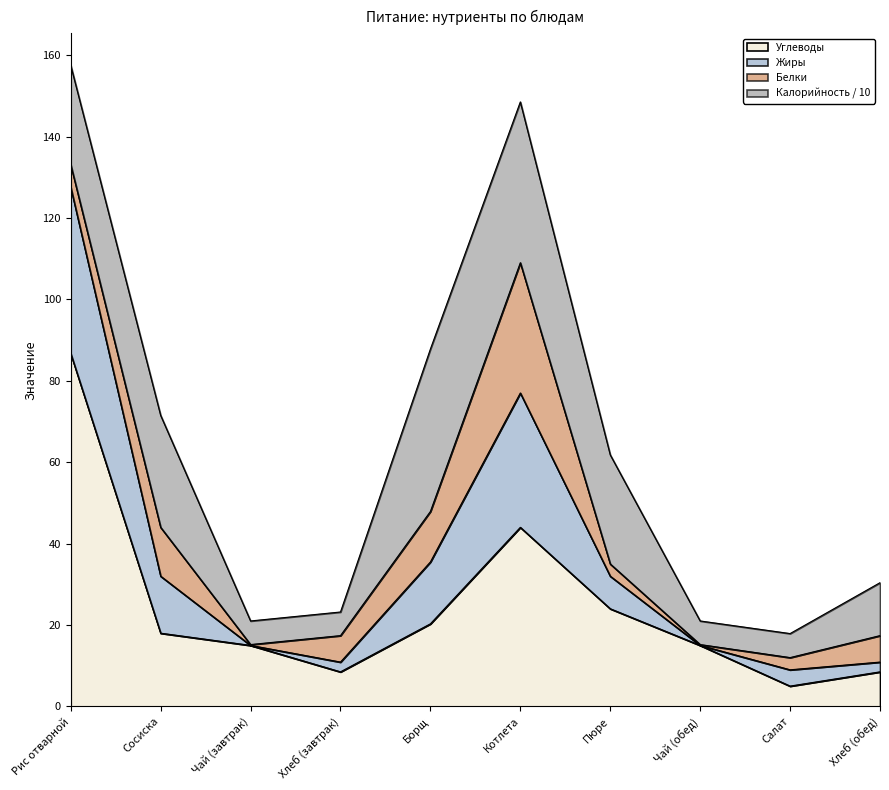

What is the highest value of the Углеводы series?

86.7